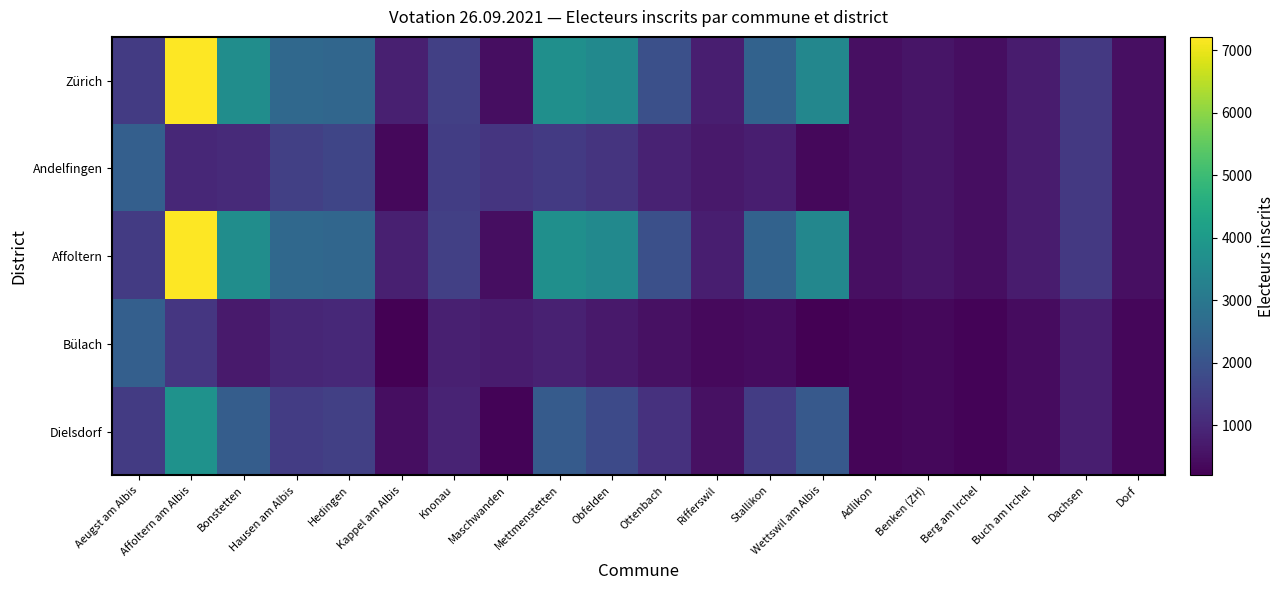

Which has a higher value, Bonstetten or Buch am Irchel?

Bonstetten